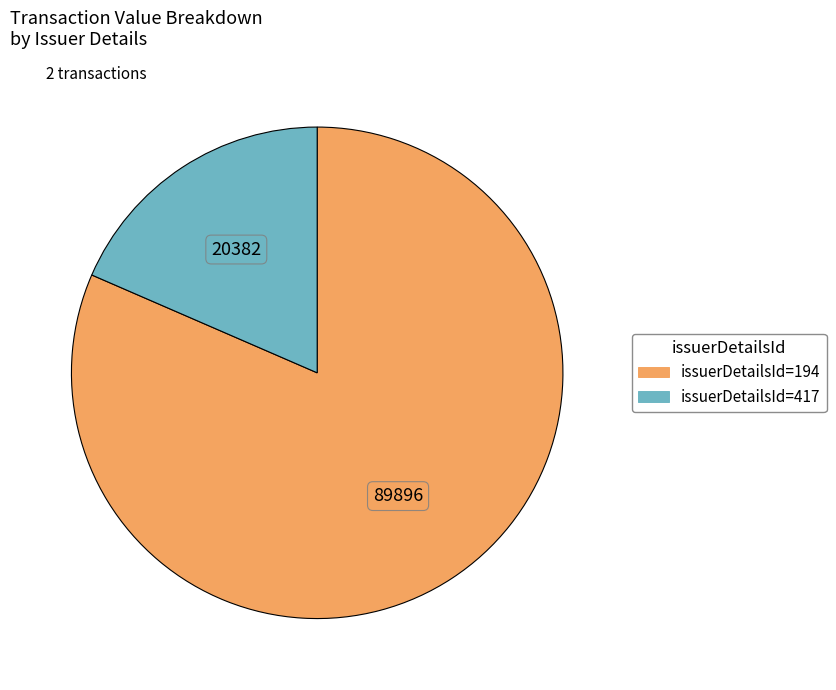

Rank the categories by value from highest to lowest.

issuerDetailsId=194, issuerDetailsId=417